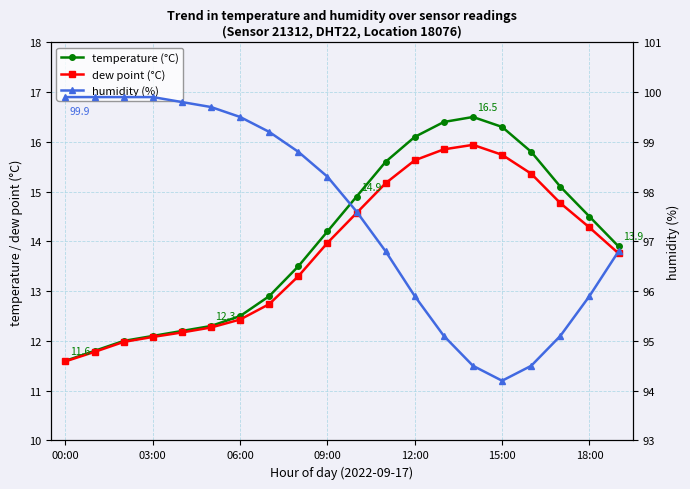

What is the label of the 12th point from the left?

11